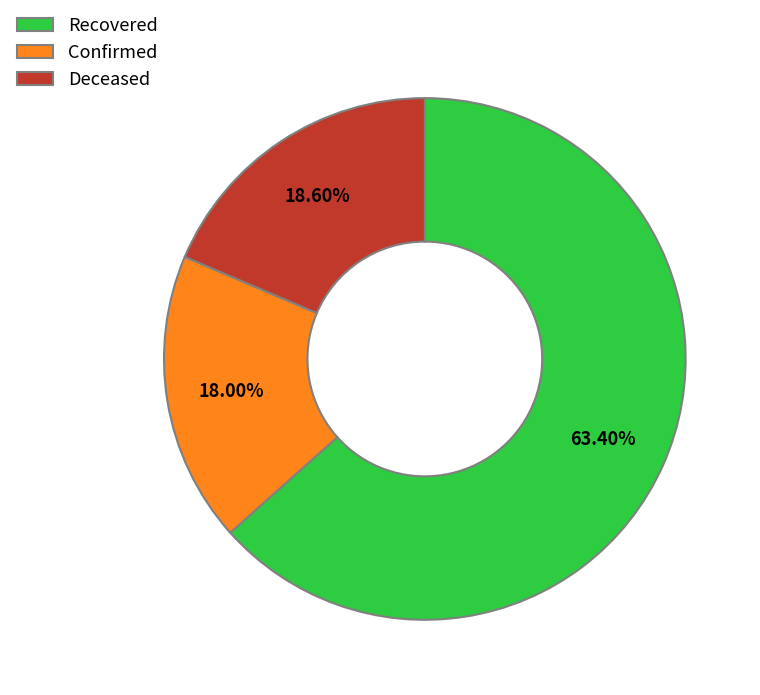

How many segments does this pie chart have?

3